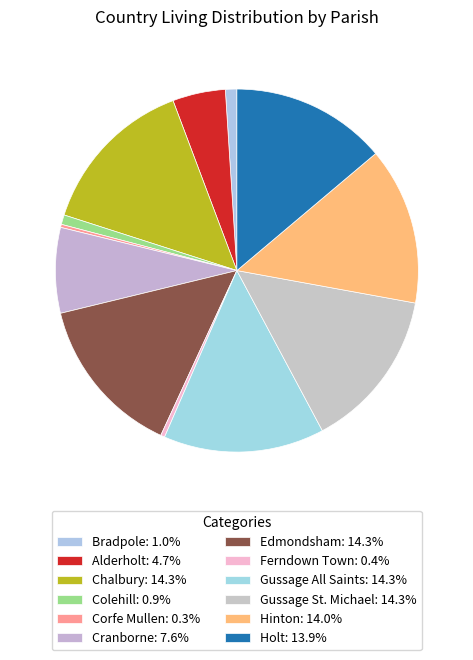

Which has a higher value, Ferndown Town or Colehill?

Colehill